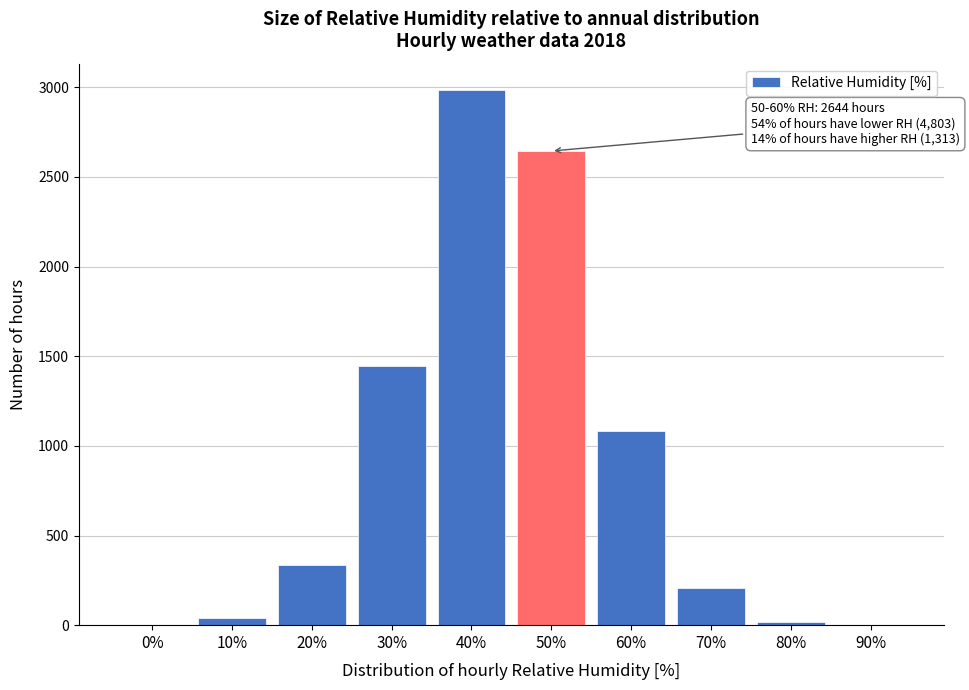

Where is the data nearest to the value 1491?

30%